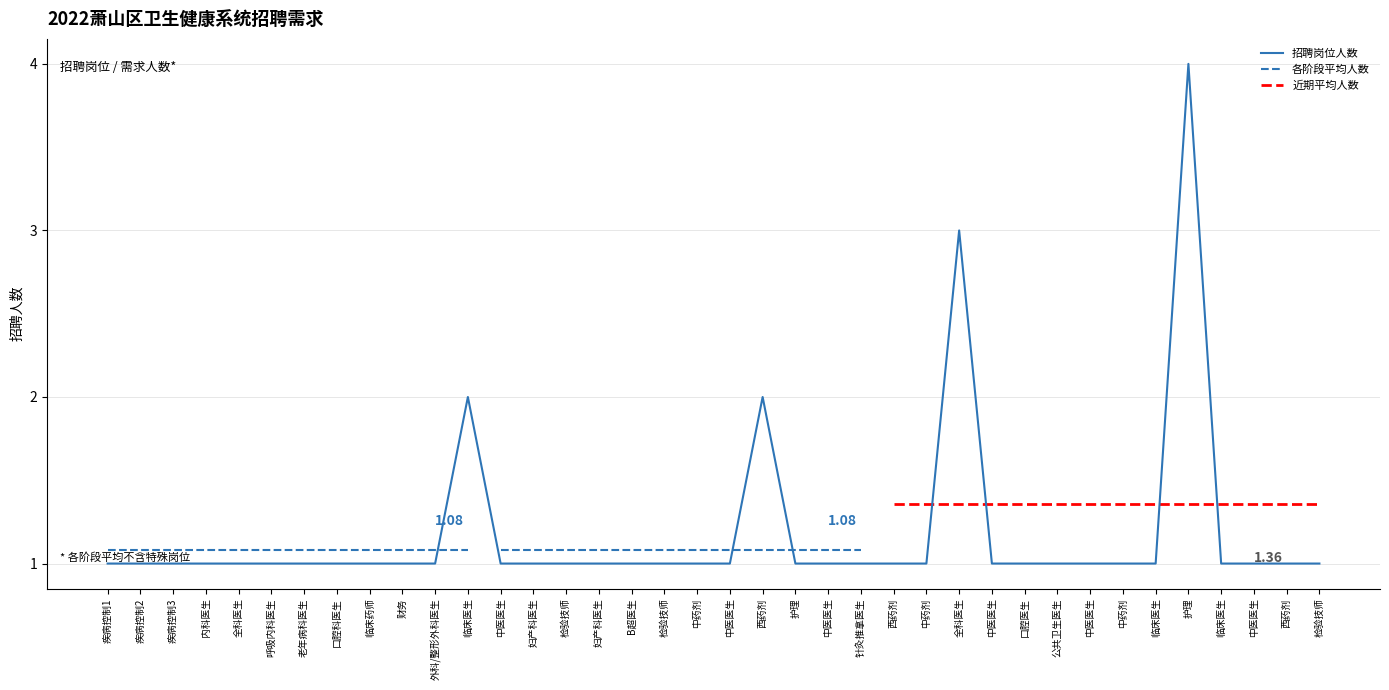

Does the chart have visible grid lines?

Yes